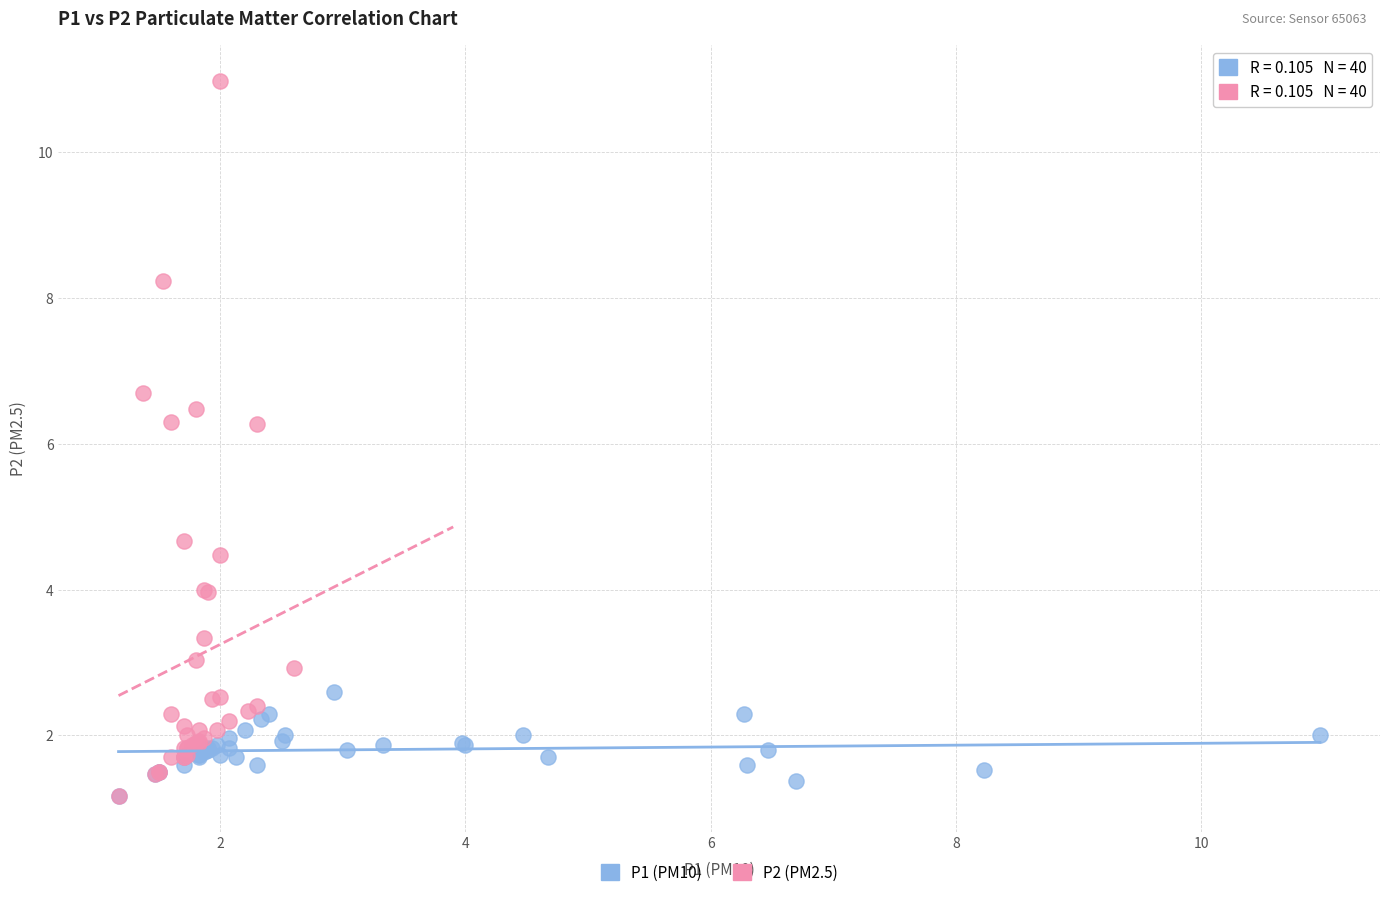

Which series has the widest spread of Y values?

P2 (PM2.5)